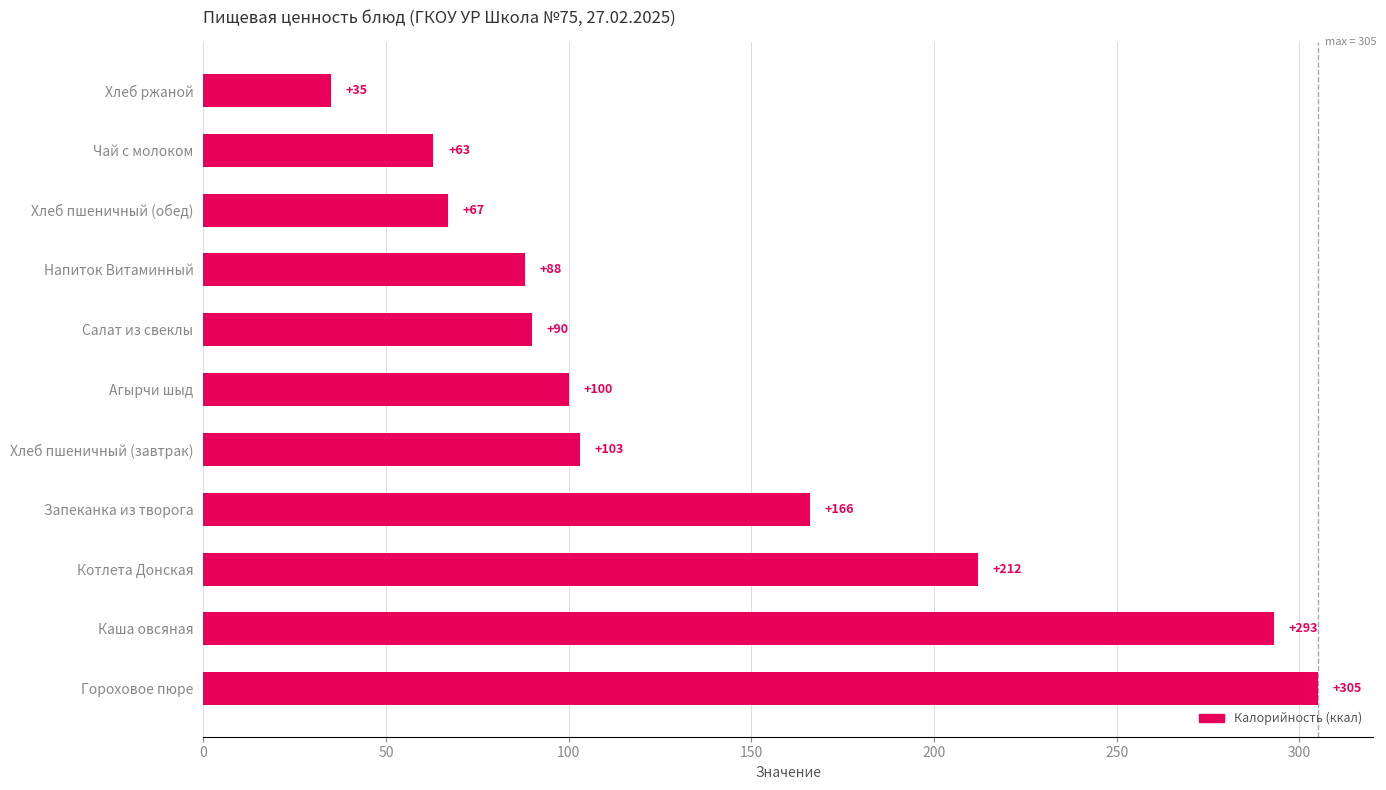

What is the difference between the second highest and second lowest values?

230